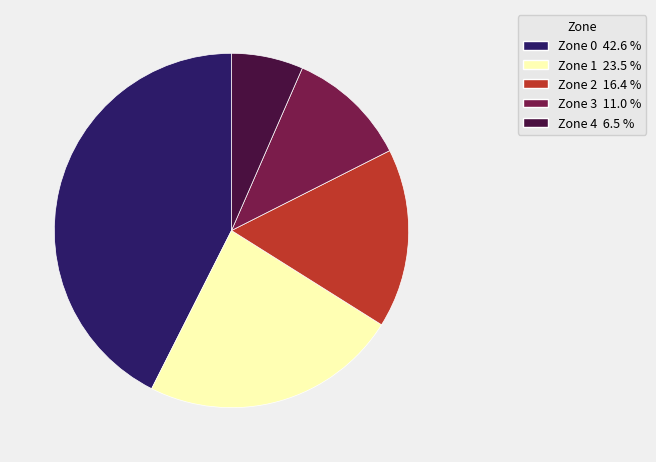

Does Zone 4 6.5 % account for over 50% of the chart?

No